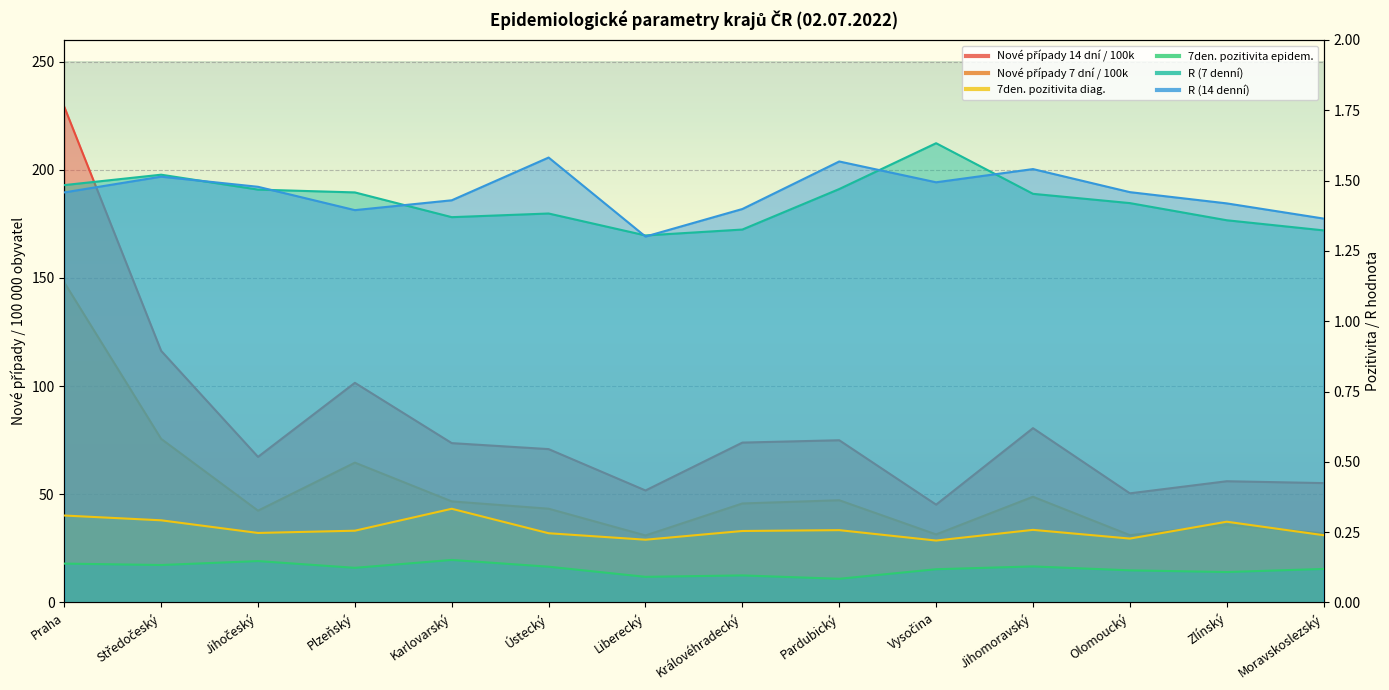

What is the label of the 5th point from the left?

Karlovarský